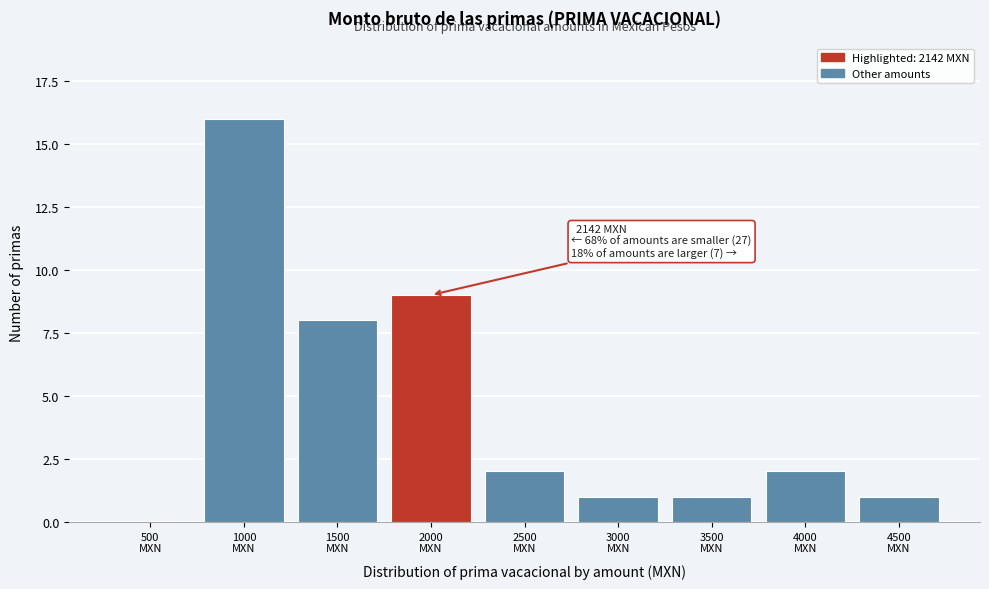

What is the sum of all values?

40